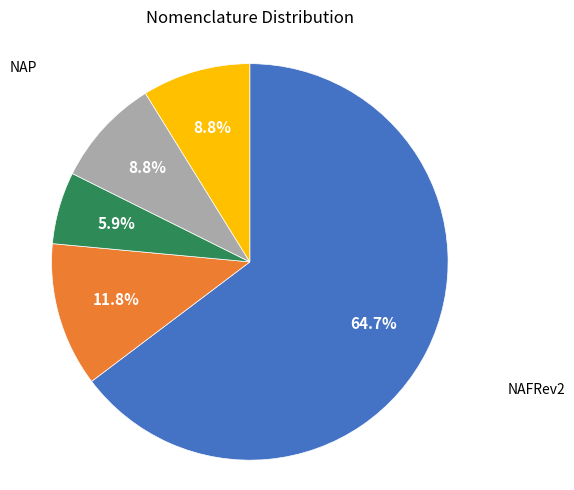

Is there any slice that represents more than half of the pie?

Yes